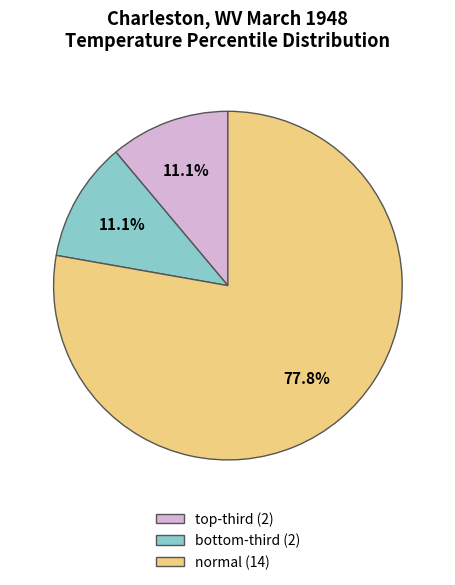

Does normal account for over 50% of the chart?

Yes